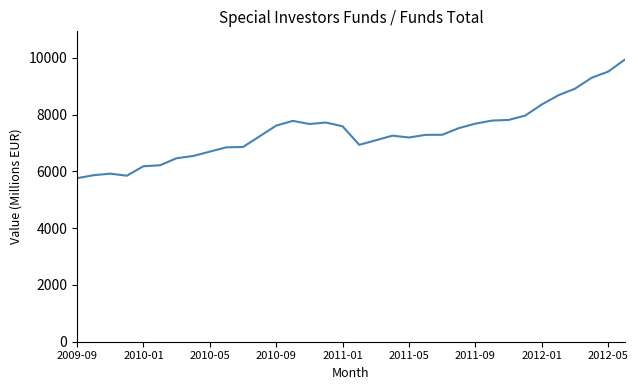

What is the minimum value shown in the chart?

5759